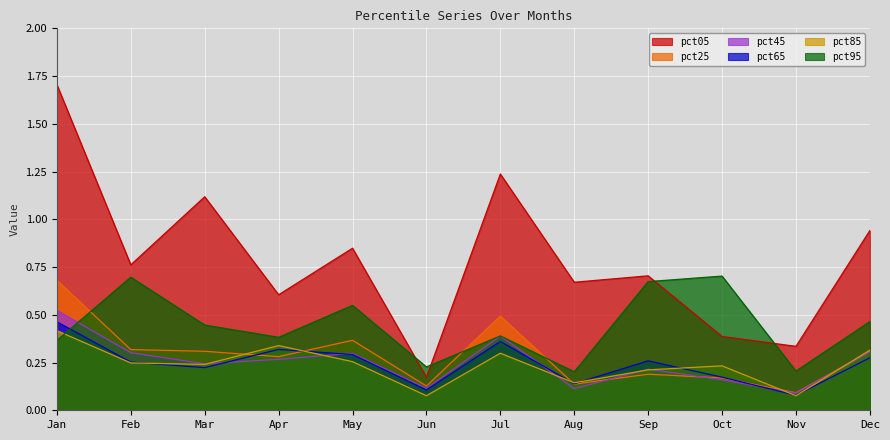

Is the value of pct45 at Jul greater than the value of pct85 at Oct?

Yes